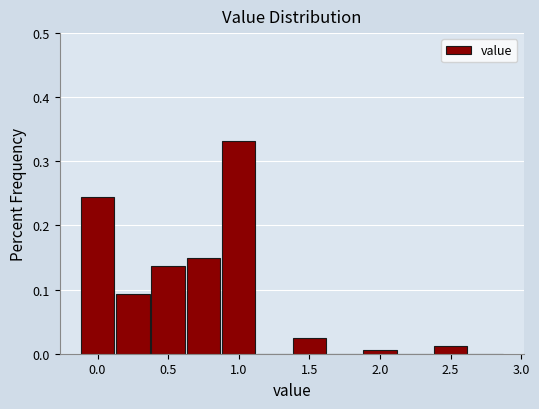

Reading left to right, transcribe this chart: for each bar, give the range it covers on the x-axis and its height. Neither the bar edges nor the heights are printed on the chart, so give them approximately, as read against the axes.

-0.125 to 0.125: 0.24
0.125 to 0.375: 0.09
0.375 to 0.625: 0.14
0.625 to 0.875: 0.15
0.875 to 1.125: 0.33
1.125 to 1.375: 0
1.375 to 1.625: 0.03
1.625 to 1.875: 0
1.875 to 2.125: under 0.01
2.125 to 2.375: 0
2.375 to 2.625: 0.01
2.625 to 2.875: 0